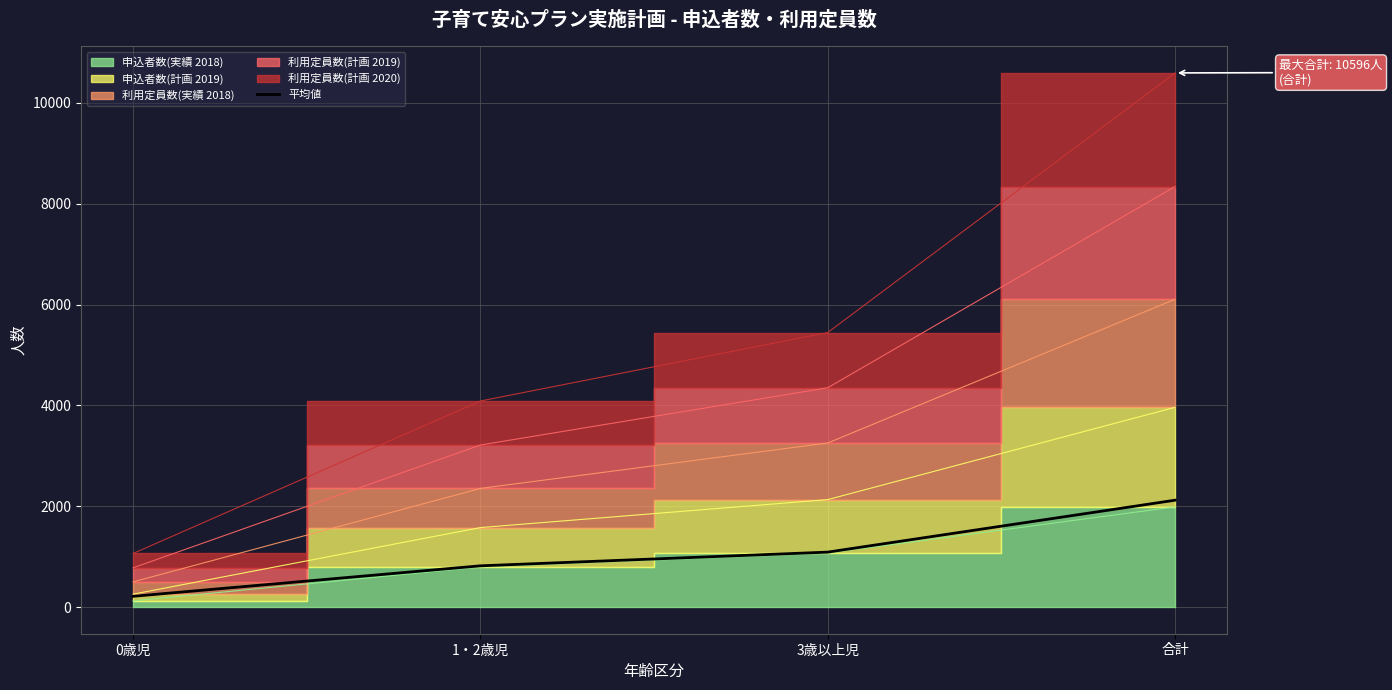

The value at 合計 is 2119.2. True or false?

True